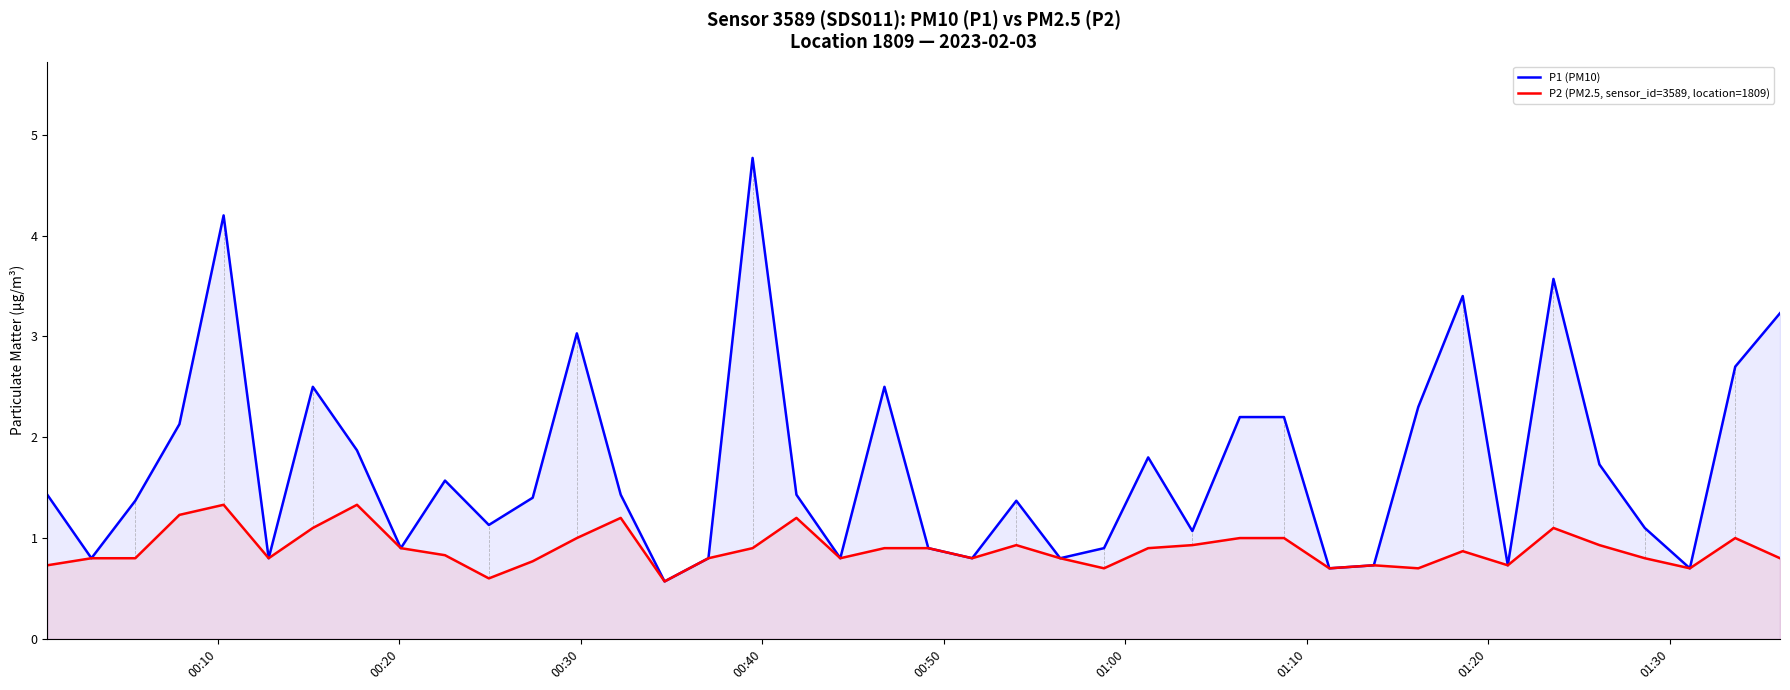

Does the chart display data point markers on the line(s)?

No